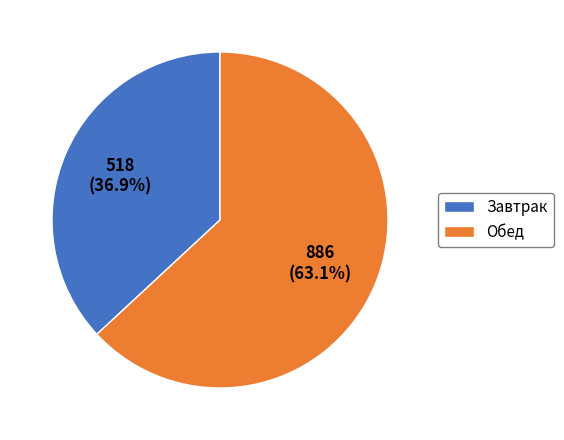

What percentage is the Завтрак slice, to the nearest percent?

37%